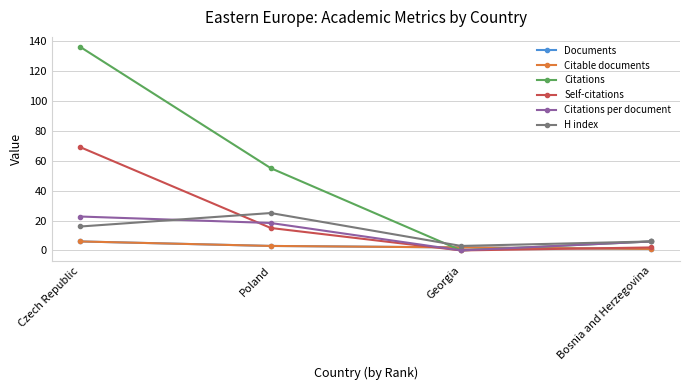

What are all the series names shown in the legend?

Documents, Citable documents, Citations, Self-citations, Citations per document, H index